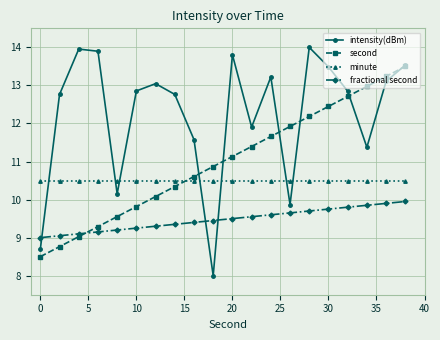

How many times do intensity(dBm) and fractional second cross each other?

3